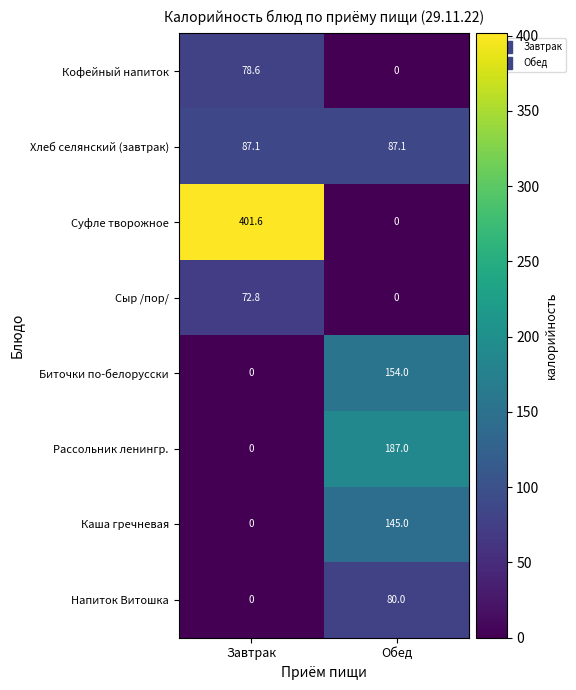

What is the sum of all Биточки по-белорусски values?

154.0